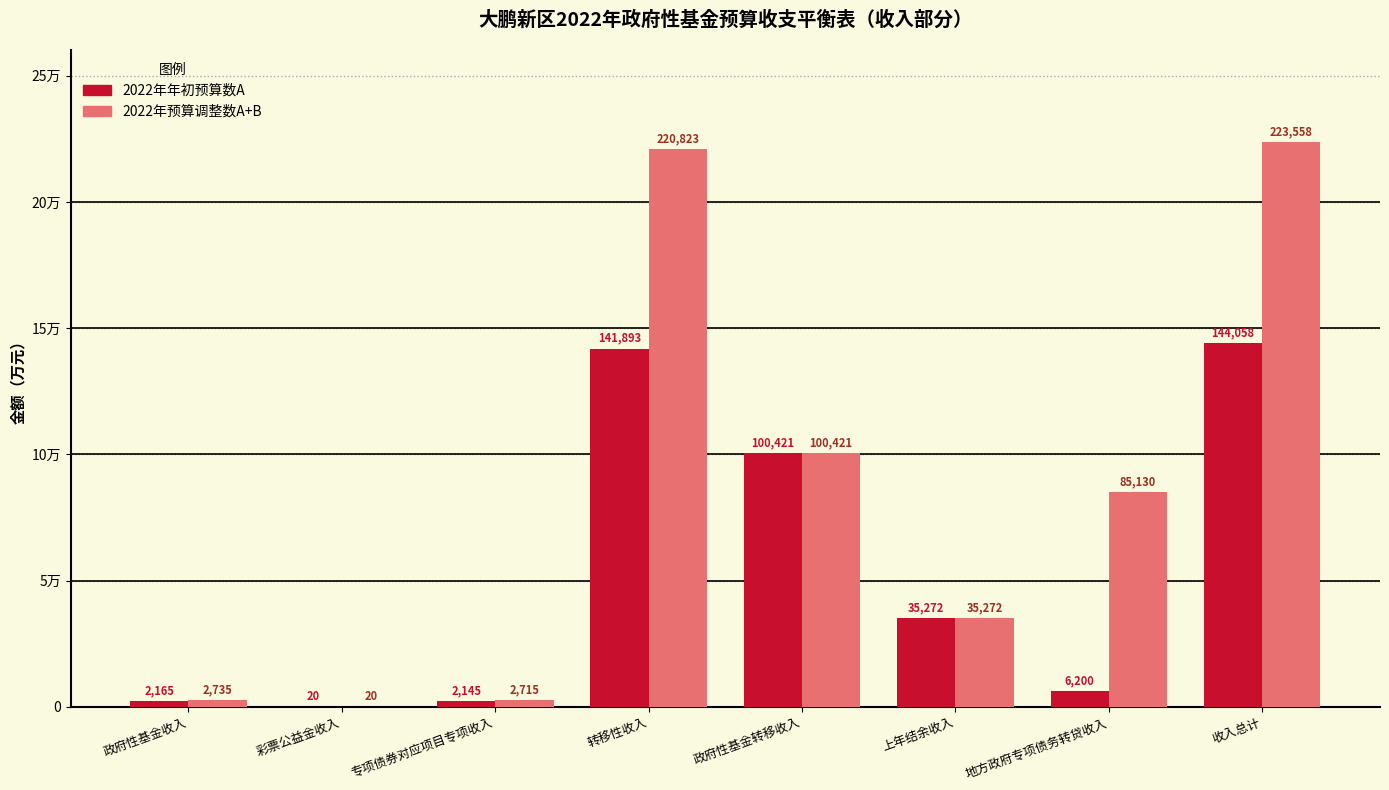

The value of 2022年预算调整数A+B at 彩票公益金收入 is 30.0. True or false?

False